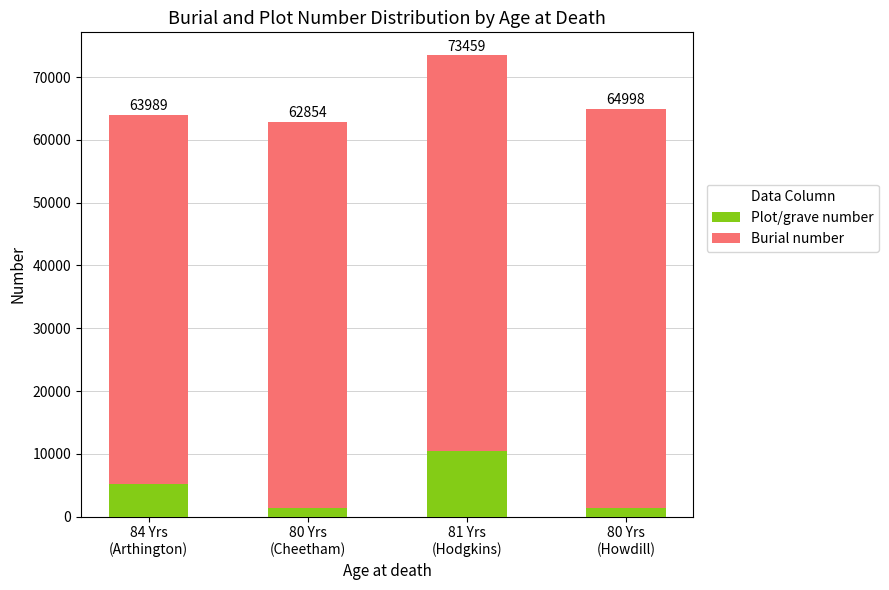

Is it true that Burial number equals 61456 at 80 Yrs
(Cheetham)?

True